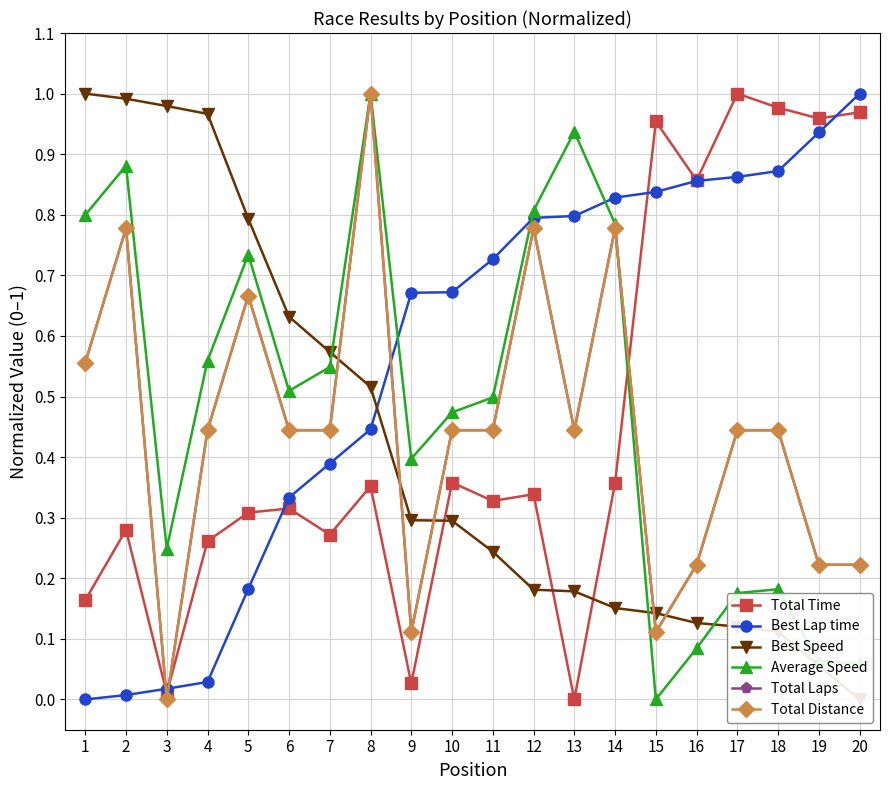

After their last crossing, which series has the higher values: Average Speed or Best Speed?

Average Speed